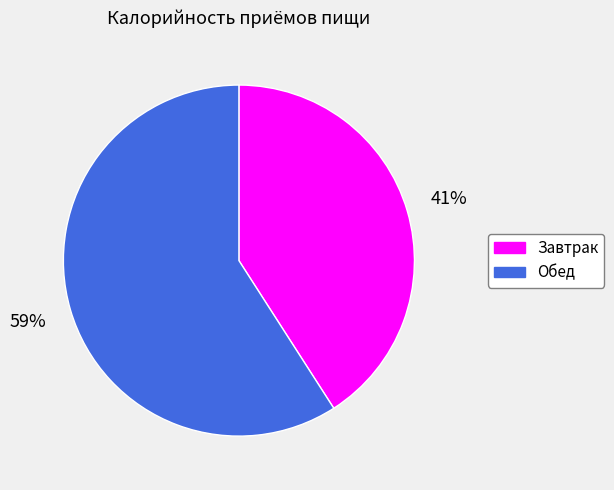

How many segments does this pie chart have?

2